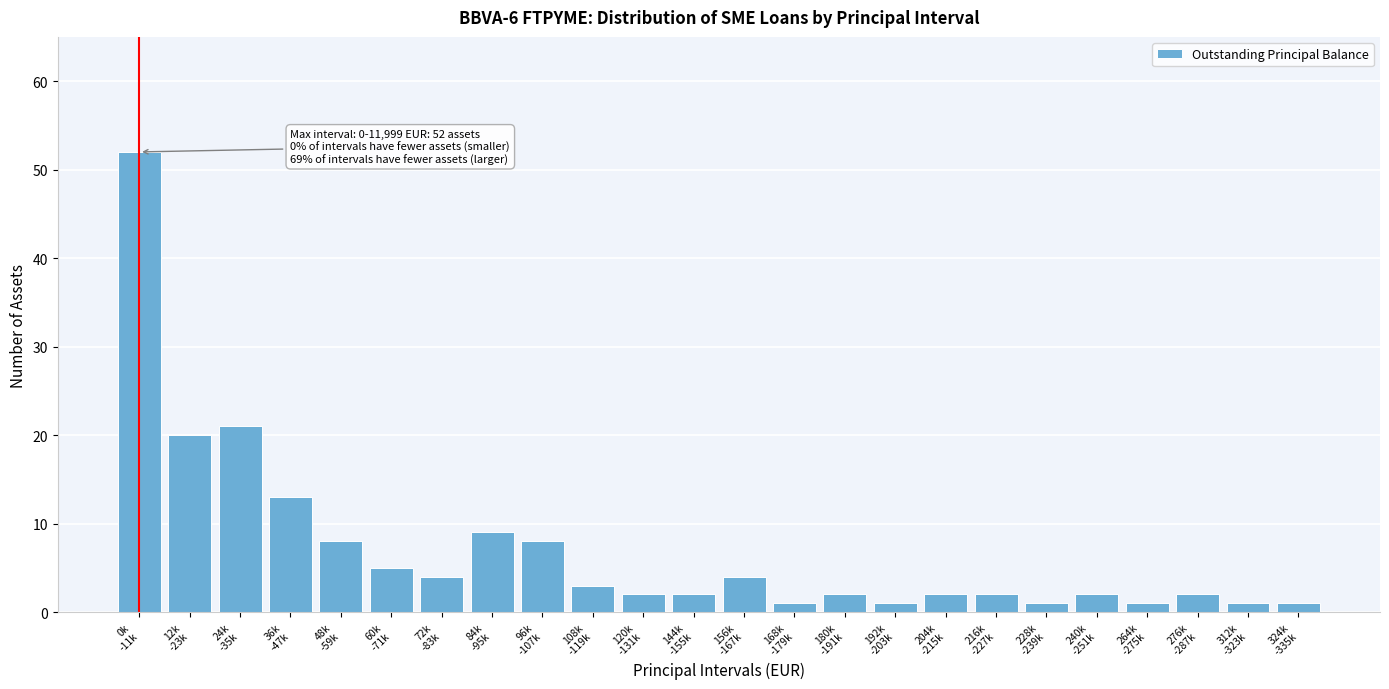

Reading right to left, list all the values displayed in this chart.

1	1	2	1	2	1	2	2	1	2	1	4	2	2	3	8	9	4	5	8	13	21	20	52